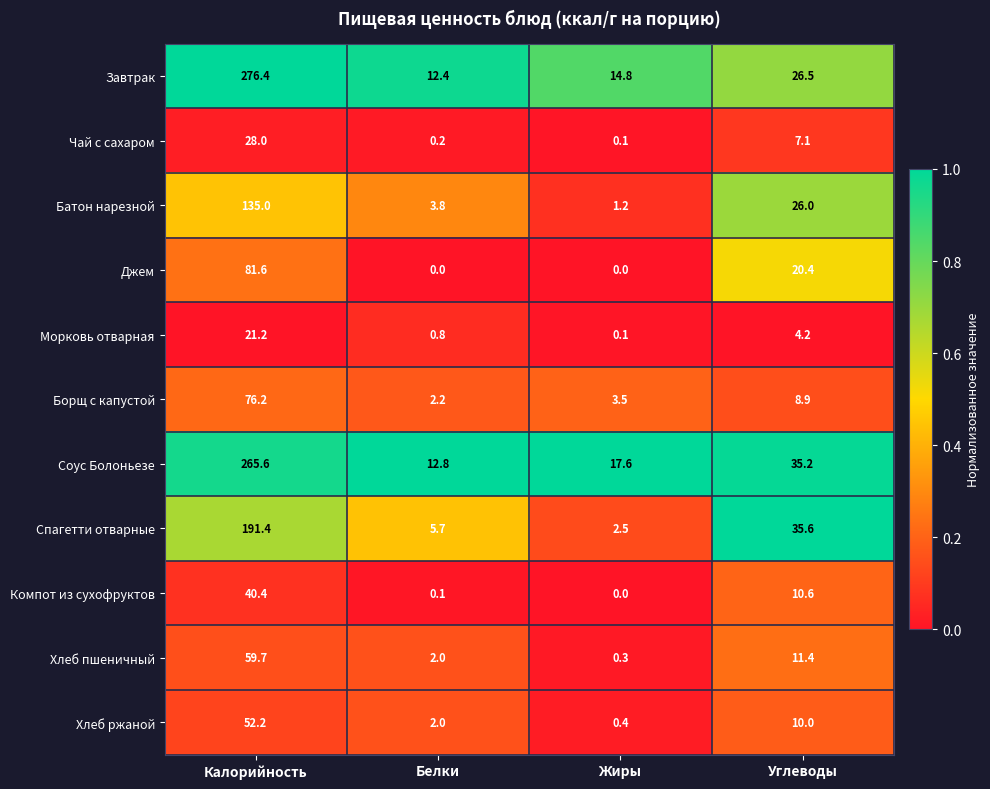

What is the sum of the Чай с сахаром values at Белки and Углеводы?

7.3